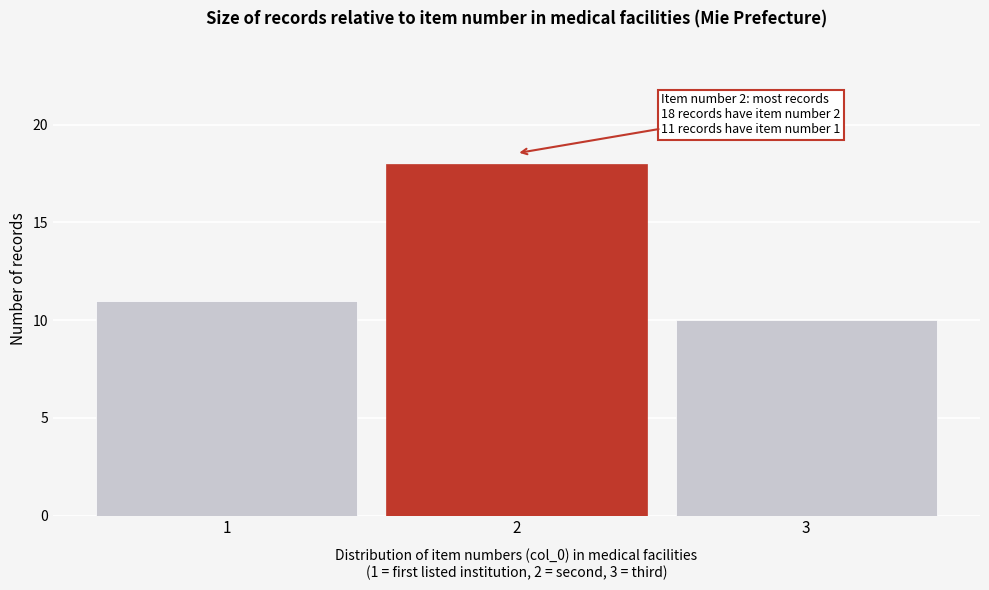

Reading left to right, what are all the values shown in this chart?

11	18	10